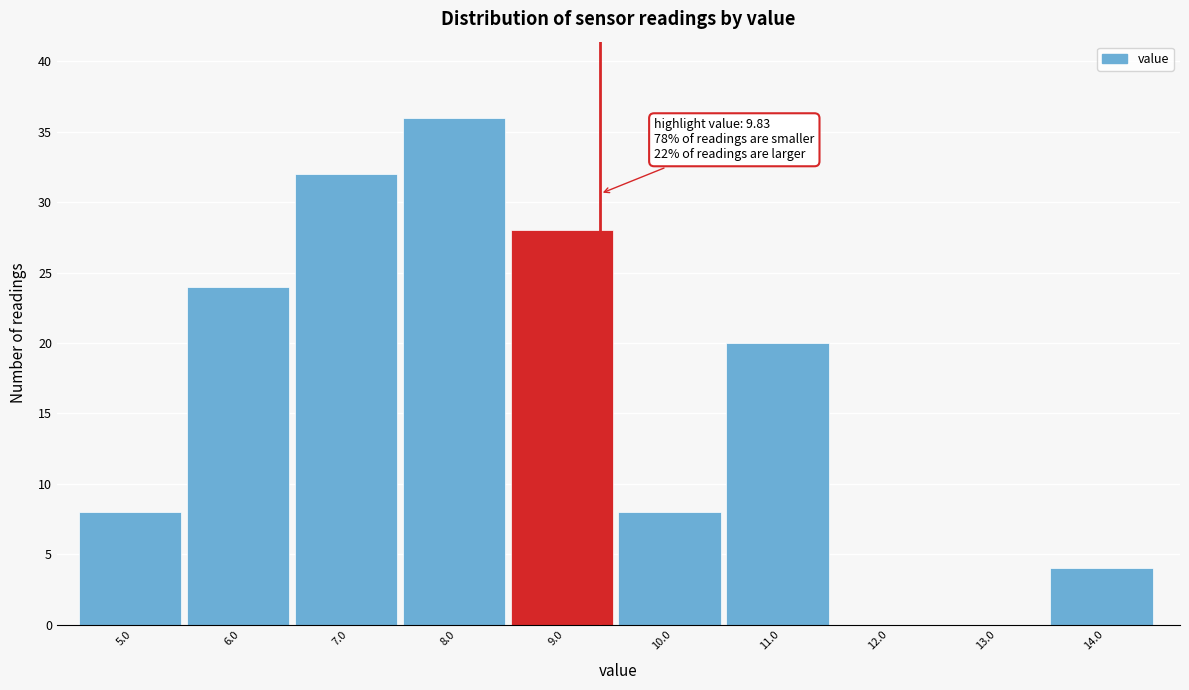

Reading right to left, extract all data points from this chart.

14.0=4	13.0=0	12.0=0	11.0=20	10.0=8	9.0=28	8.0=36	7.0=32	6.0=24	5.0=8